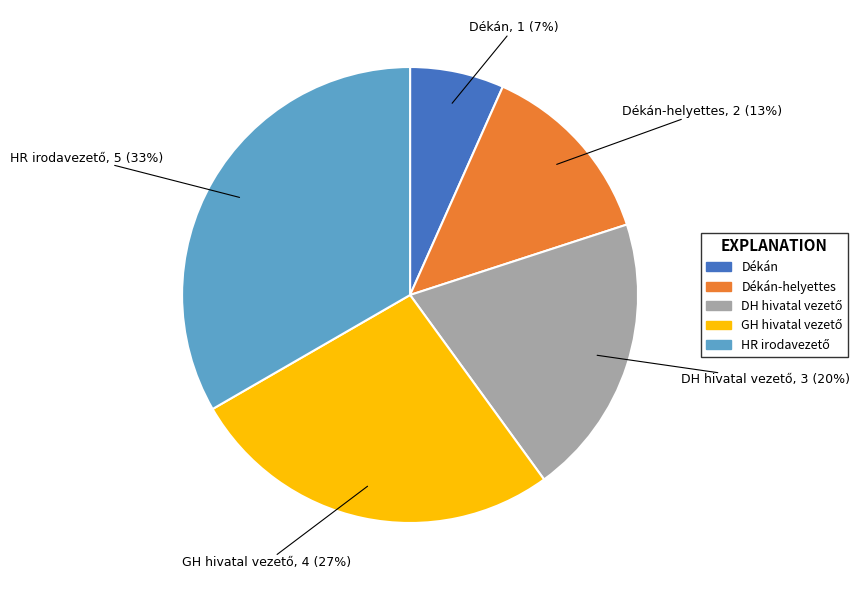

To the nearest percent, what is the average slice percentage?

20%